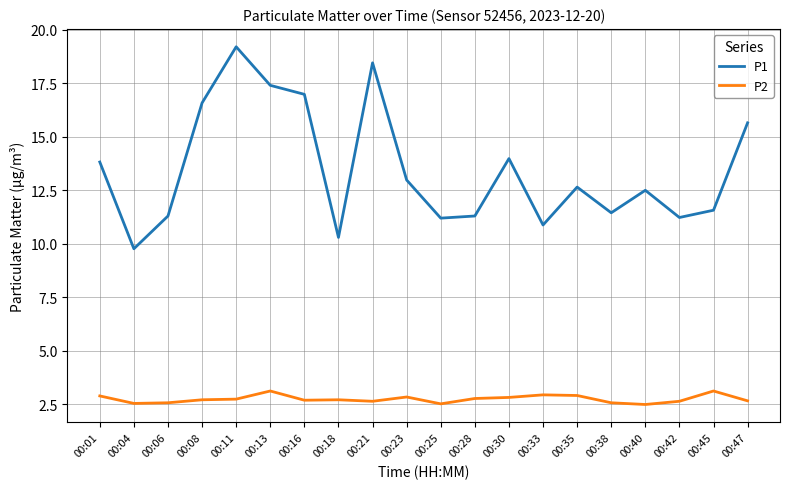

At 00:35, list the series in order from smallest to largest.

P2, P1